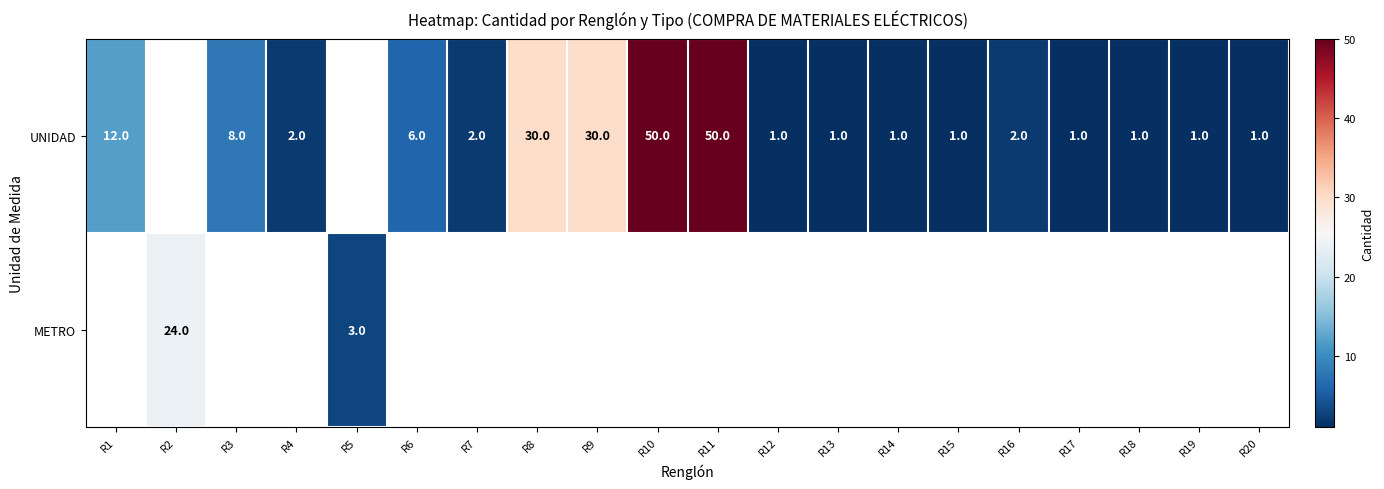

The value of UNIDAD at R16 is 3. True or false?

False